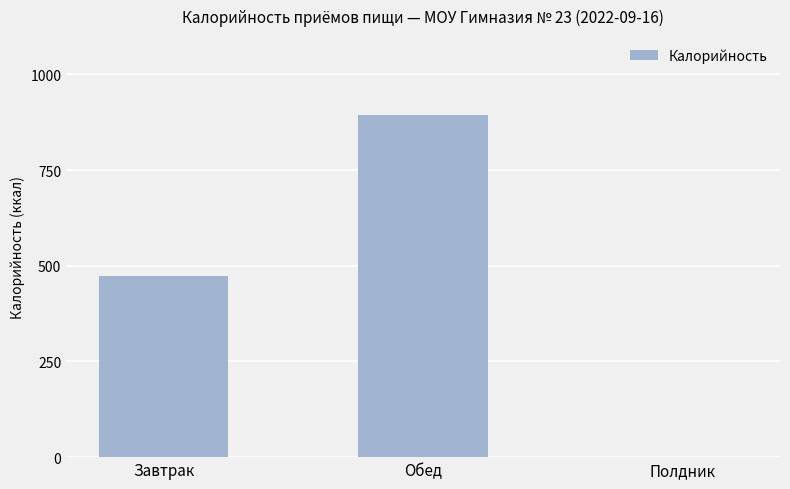

At which label is the value closest to 447?

Завтрак